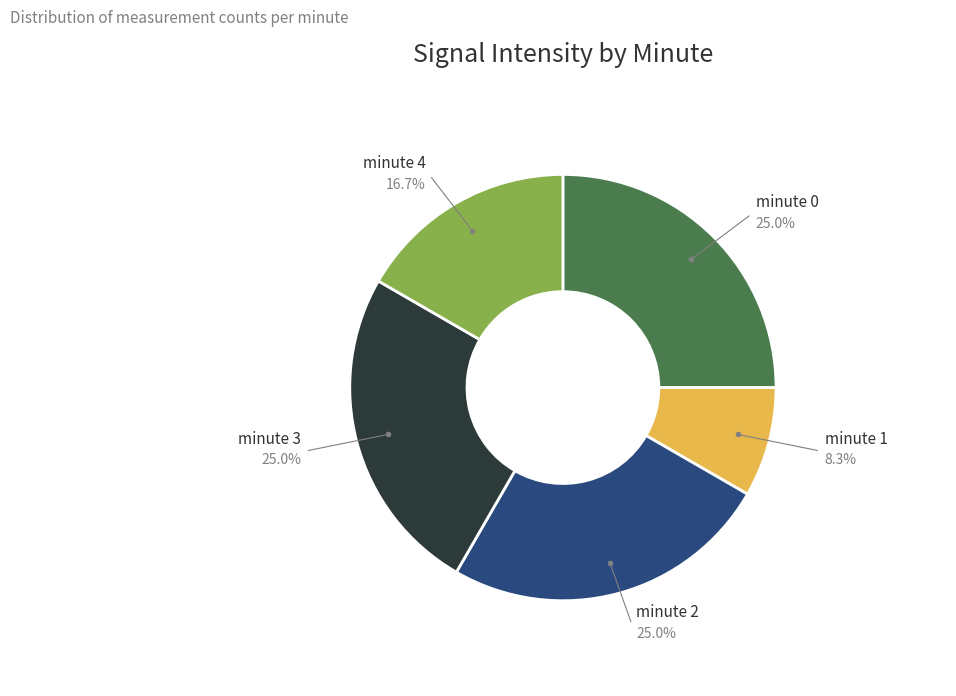

Does any single category account for the majority?

No